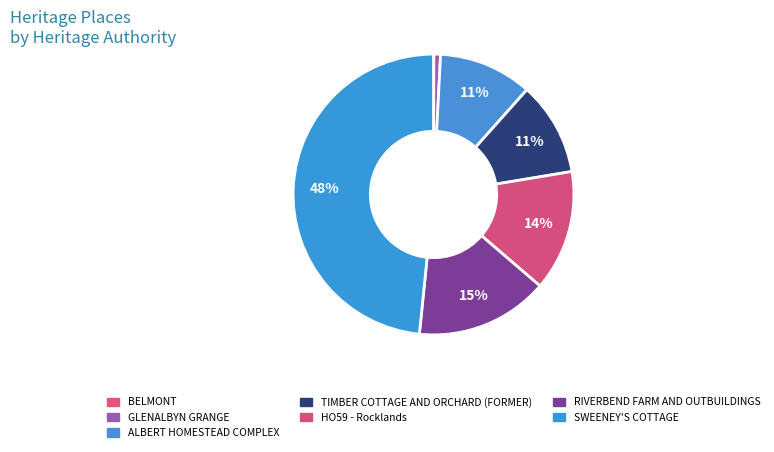

To the nearest percent, what is the combined percentage of GLENALBYN GRANGE and BELMONT?

1%